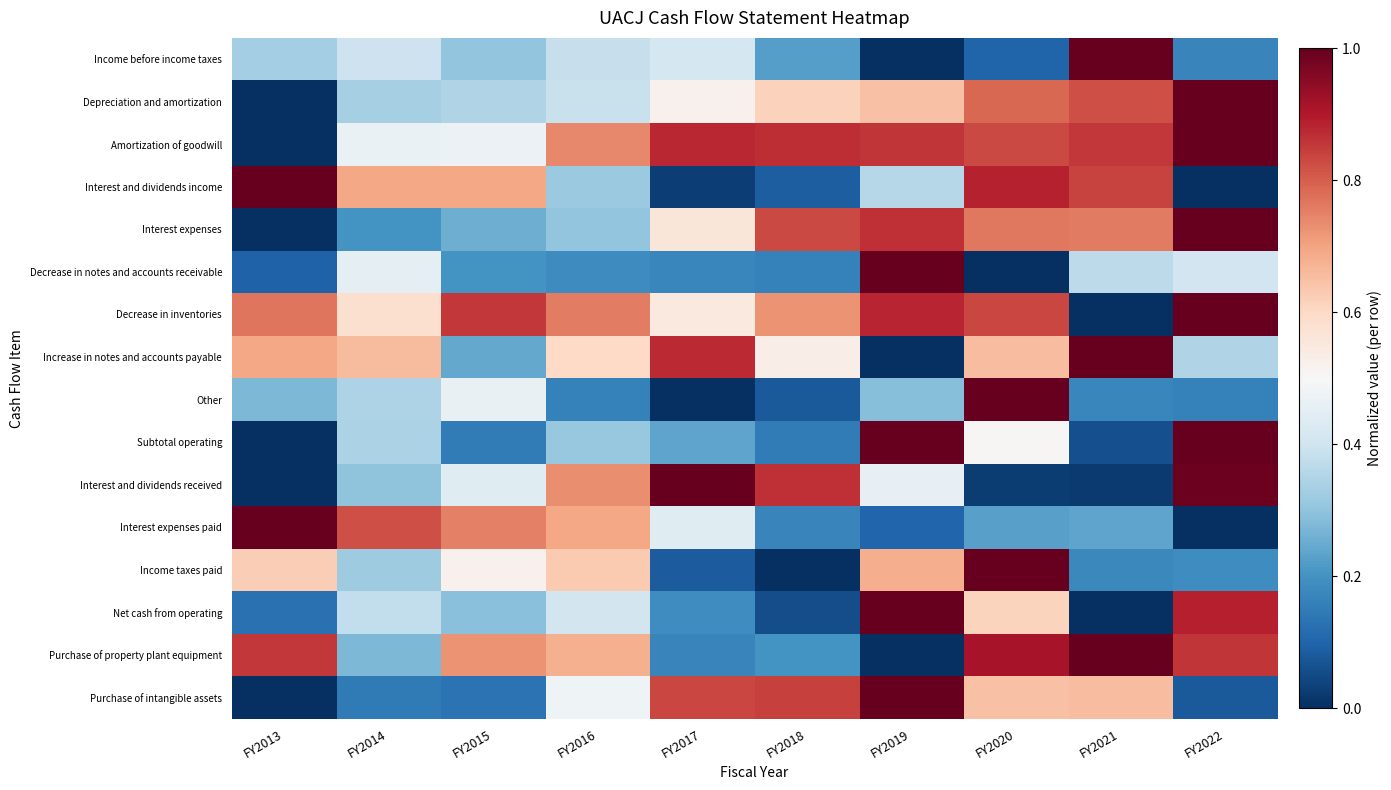

At how many categories does at least one series exceed 0?

10